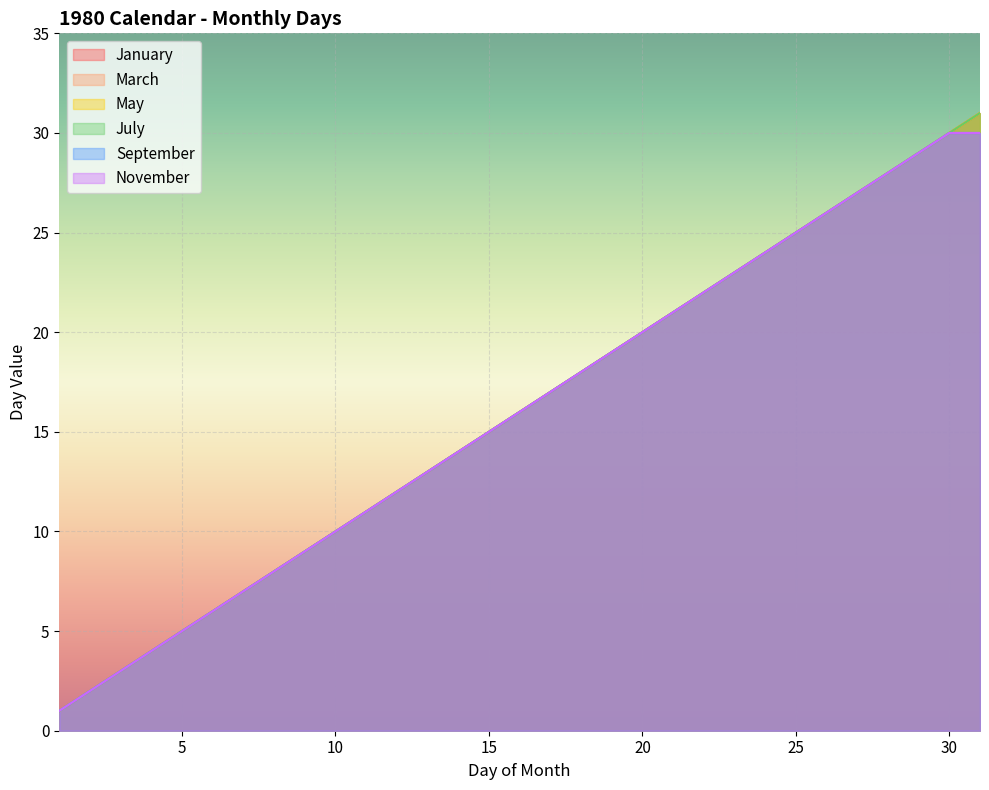

The September series shows 23 at 23. True or false?

True